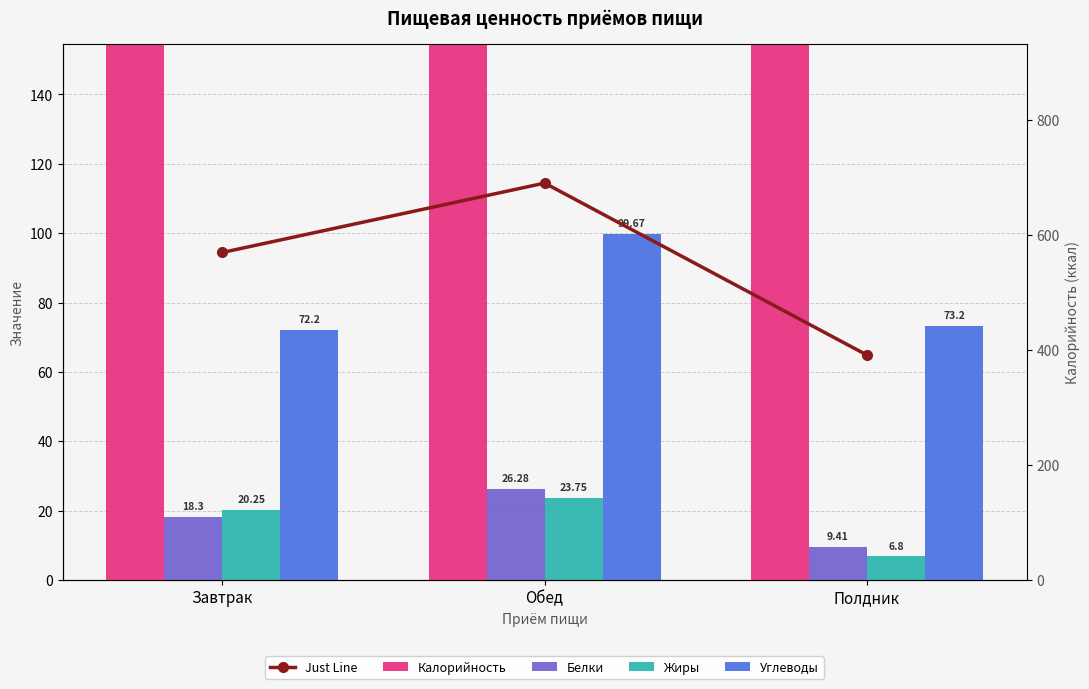

What is the difference between the maximum and minimum values in the Белки series?

16.9